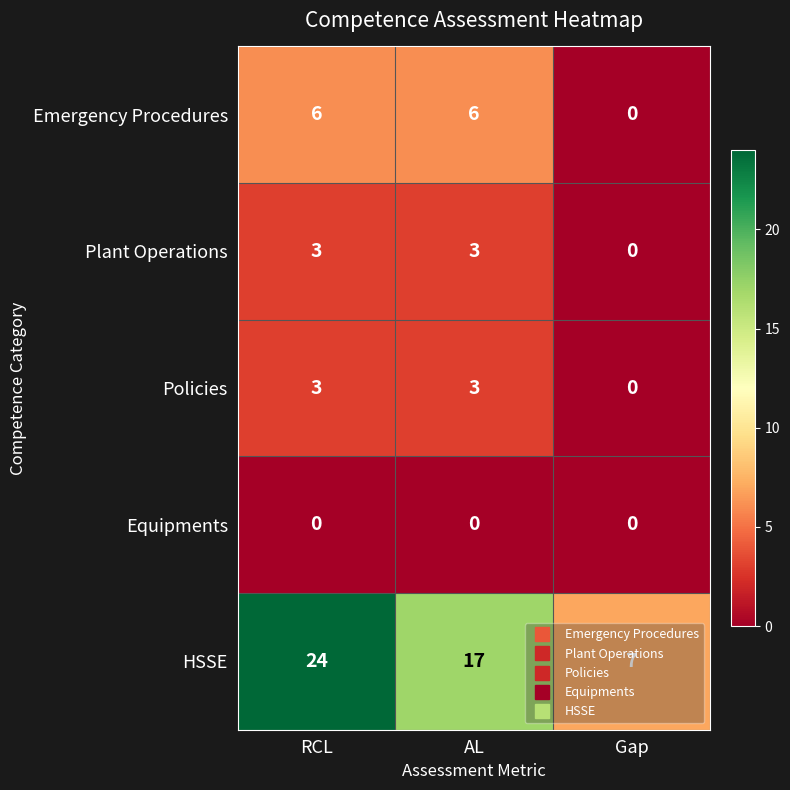

What is the greatest value displayed?

24